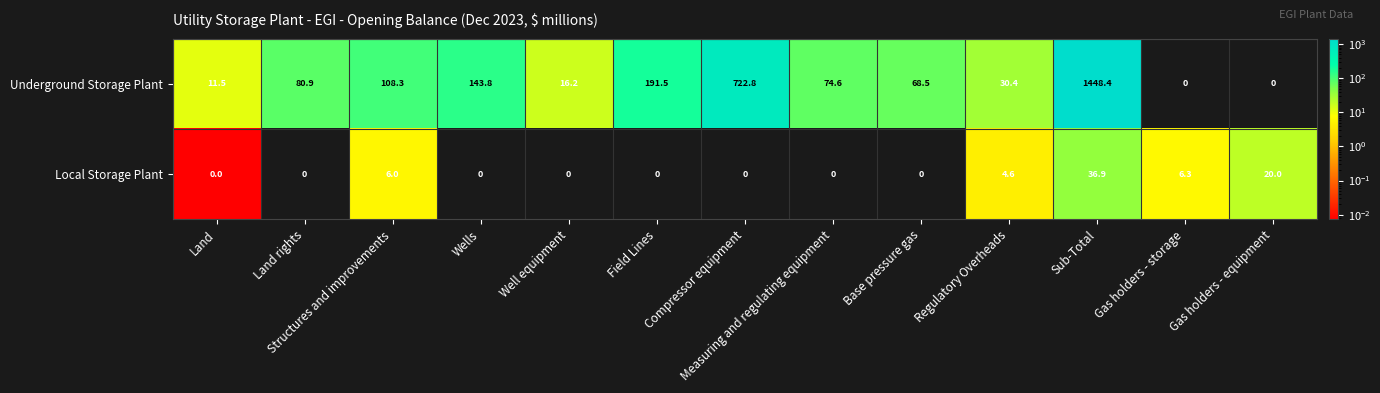

At which label does Underground Storage Plant first exceed 74?

Land rights